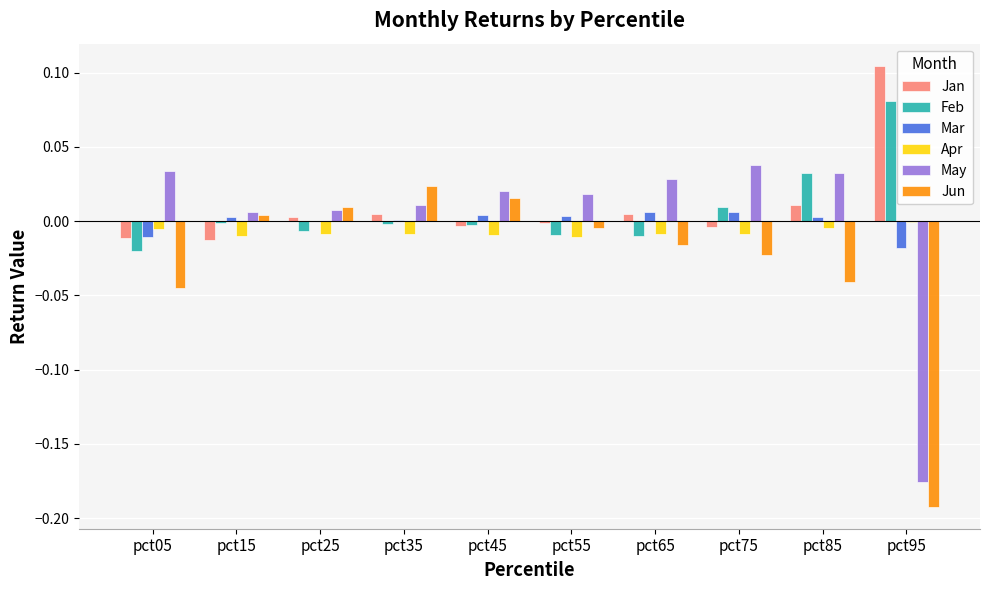

Which category has the highest value in the Jun series?

pct35